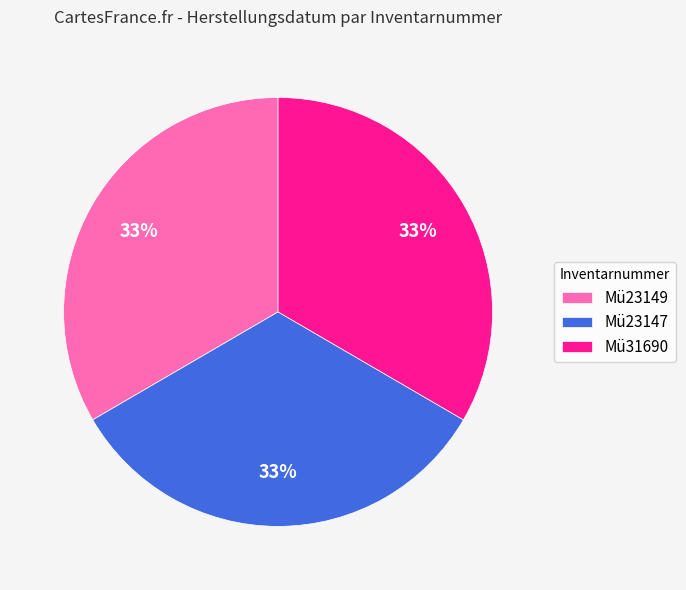

What is the ratio of the value at Mü31690 to the value at Mü23147?

1.0